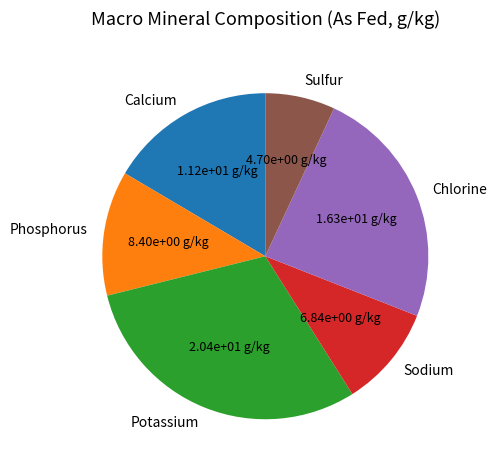

Rank the categories by value from highest to lowest.

Potassium, Chlorine, Calcium, Phosphorus, Sodium, Sulfur